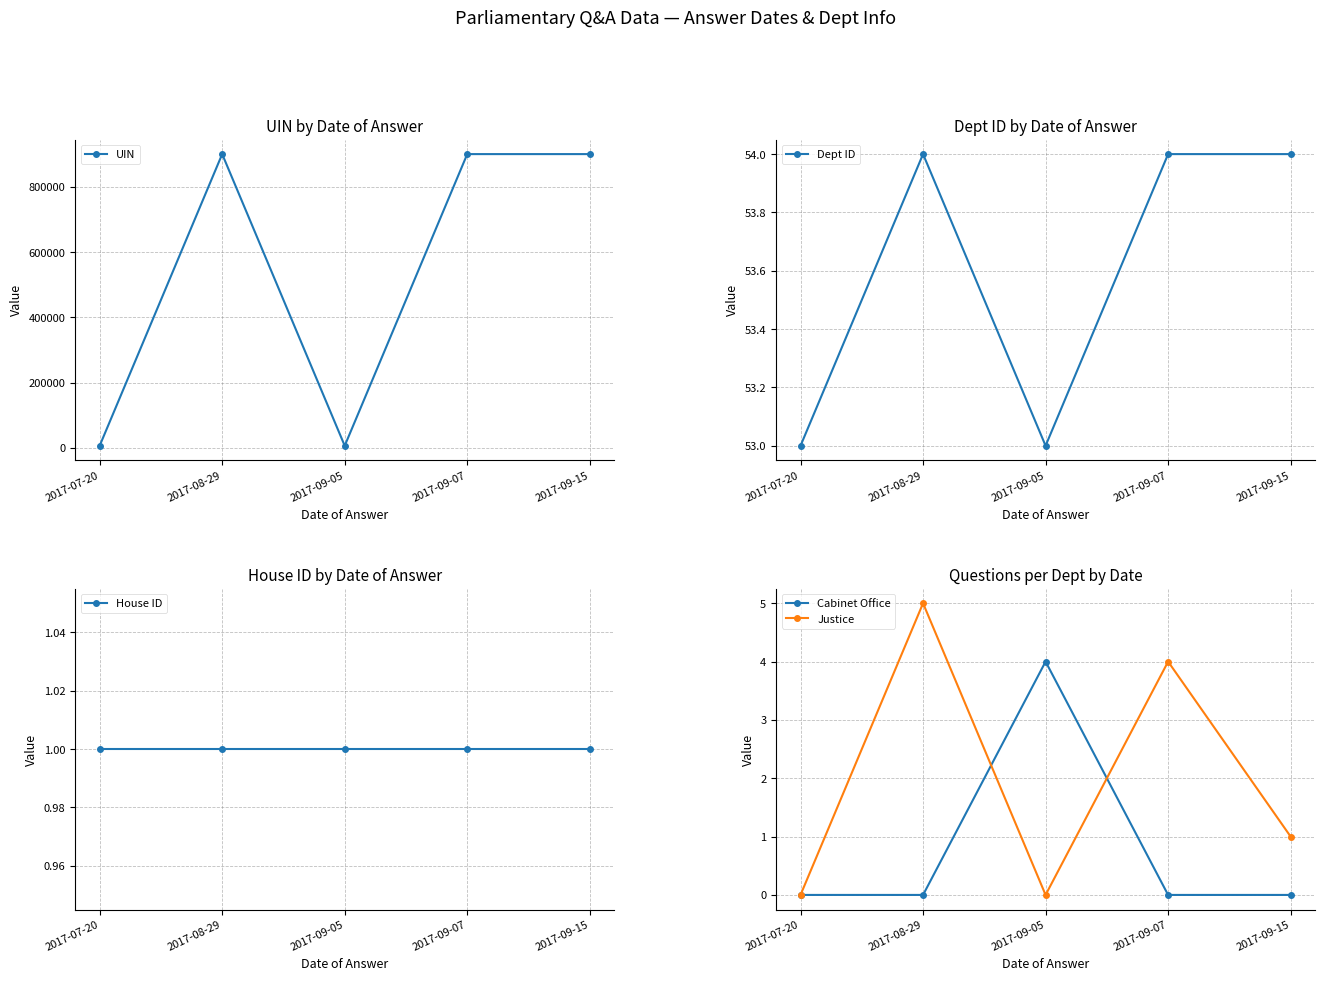

Does the chart display data point markers on the line(s)?

Yes